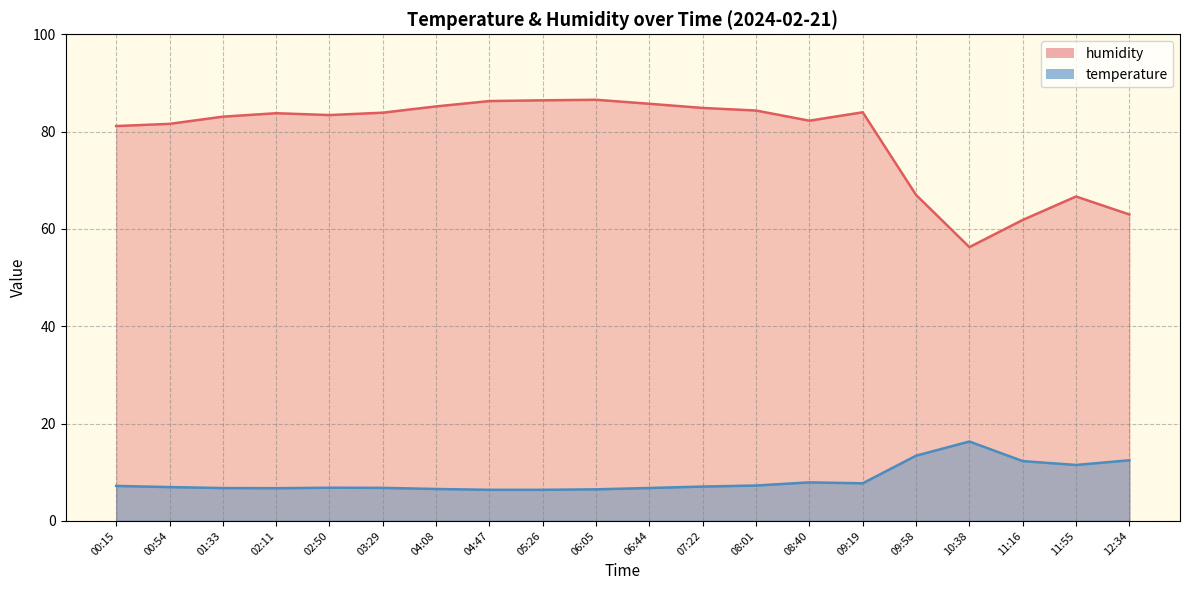

What is the total value across all series at 03:29?

90.7